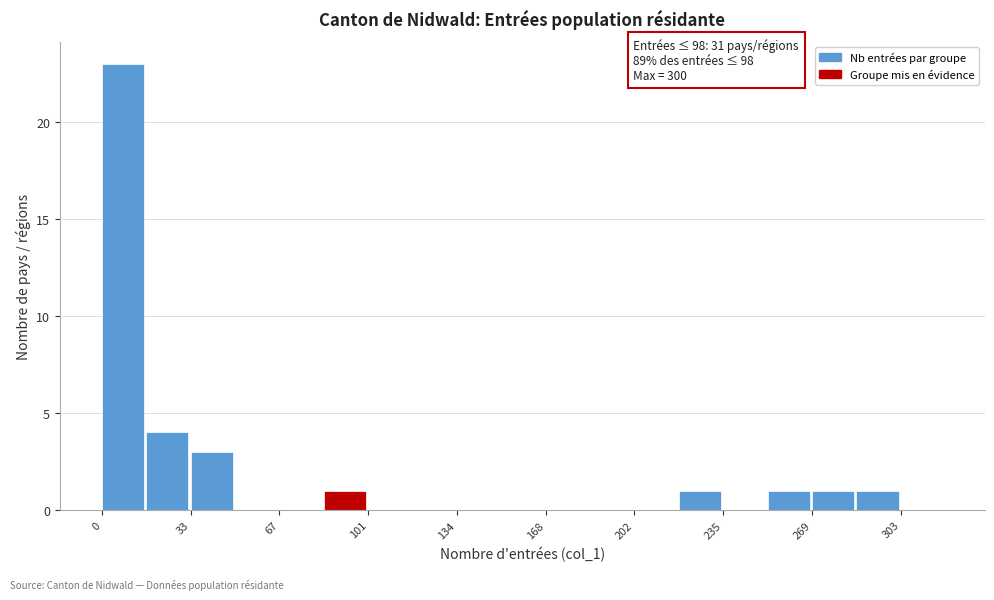

Read against the x-axis, roughly where is the centre of the tallest bar?

10